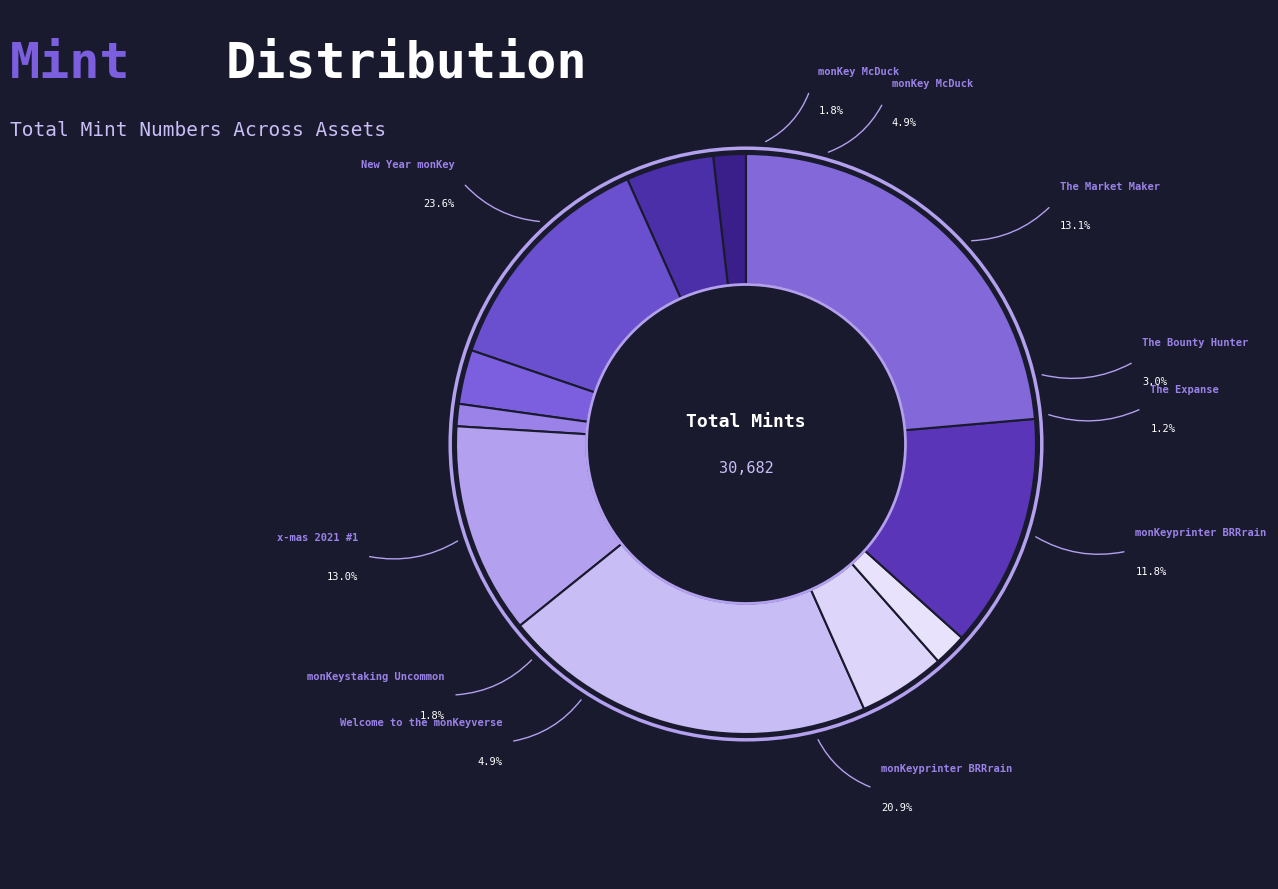

Rank the categories by value from lowest to highest.

The Expanse (380), monKey McDuck (556), monKeystaking Uncommon (561), The Bounty Hunter (926), Welcome to the monKeyverse (1490), monKey McDuck (1501), monKeyprinter BRRrain (3606), x-mas 2021 #1 (3995), The Market Maker (4008), monKeyprinter BRRrain (6412), New Year monKey (7247)